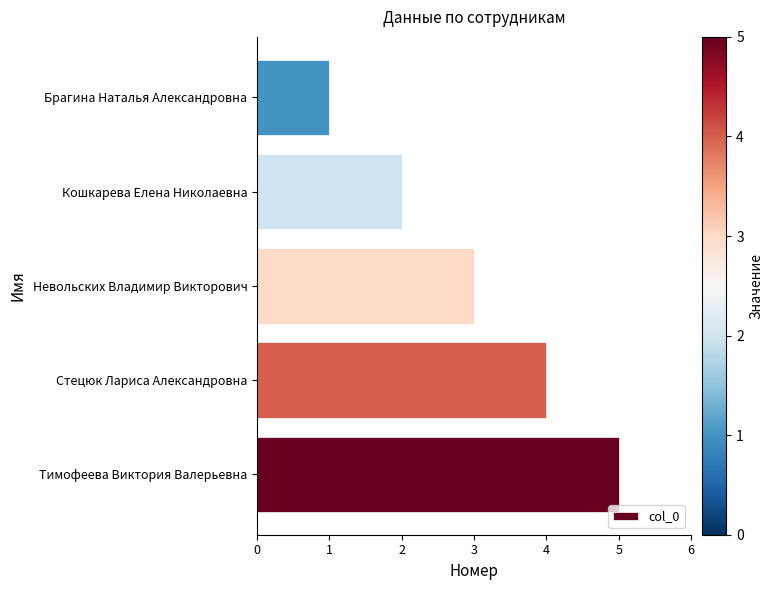

How many series are shown in this chart?

1